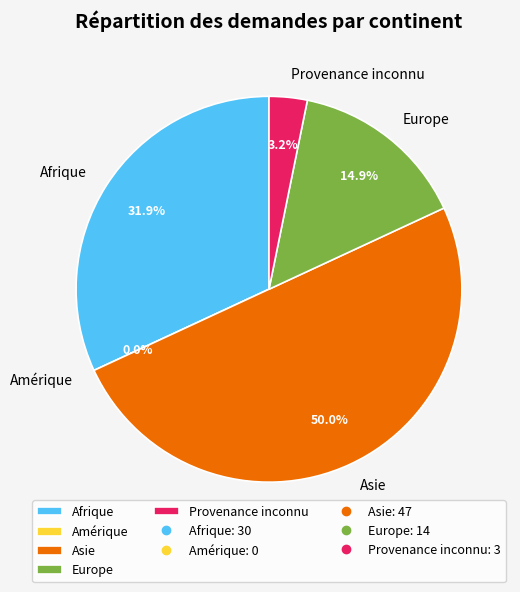

The Afrique slice represents 46% of the pie. True or false?

False